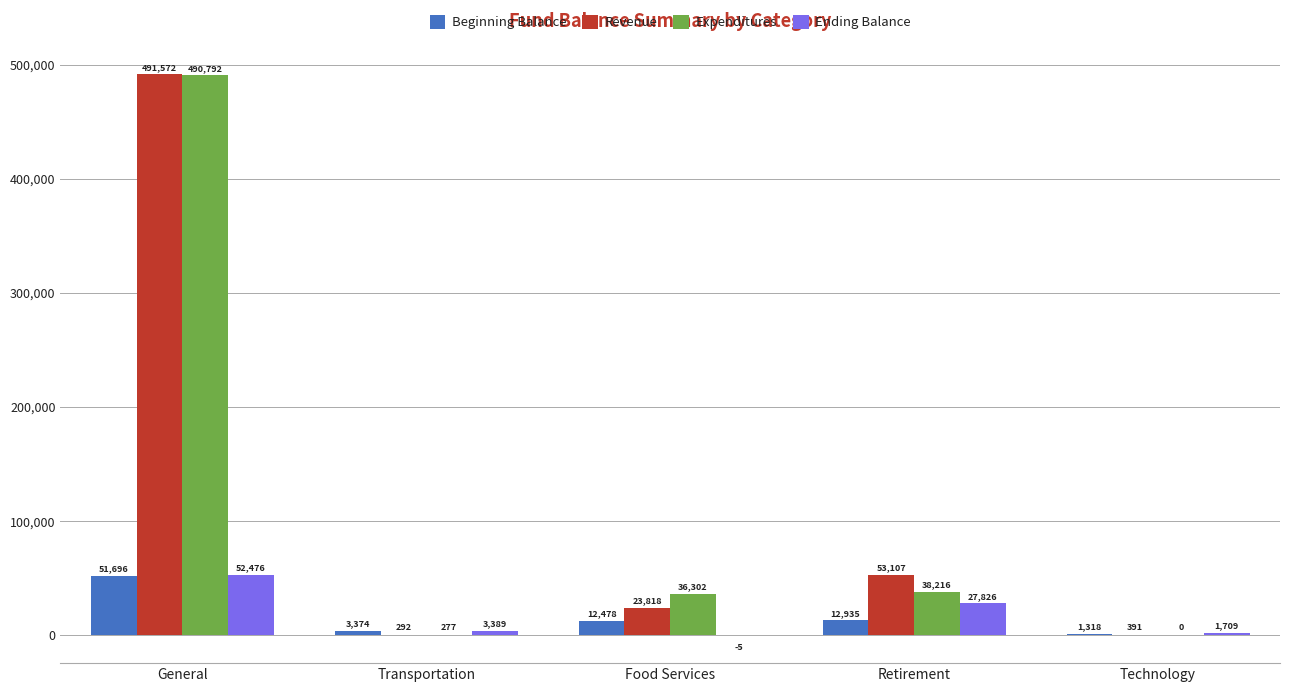

Which category has the highest value across all series?

General